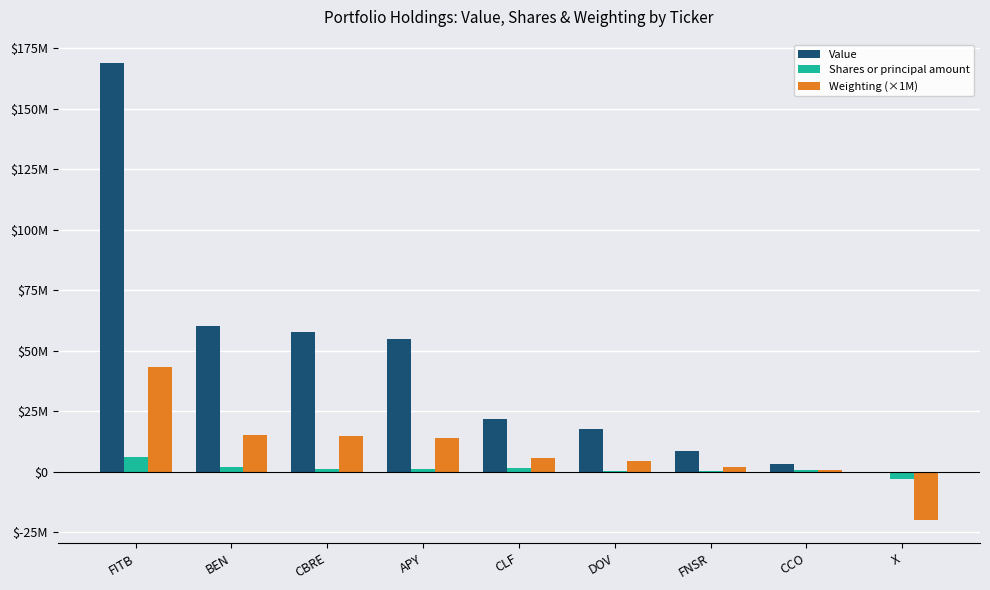

At which label does Shares or principal amount reach its peak?

FITB